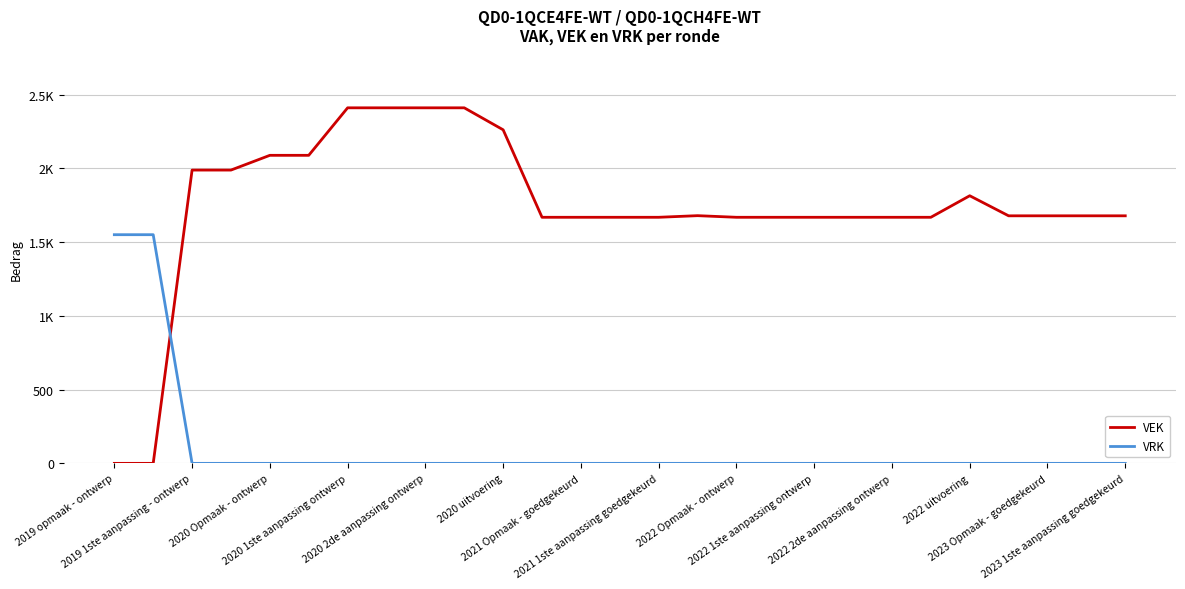

Does the chart display data point markers on the line(s)?

No